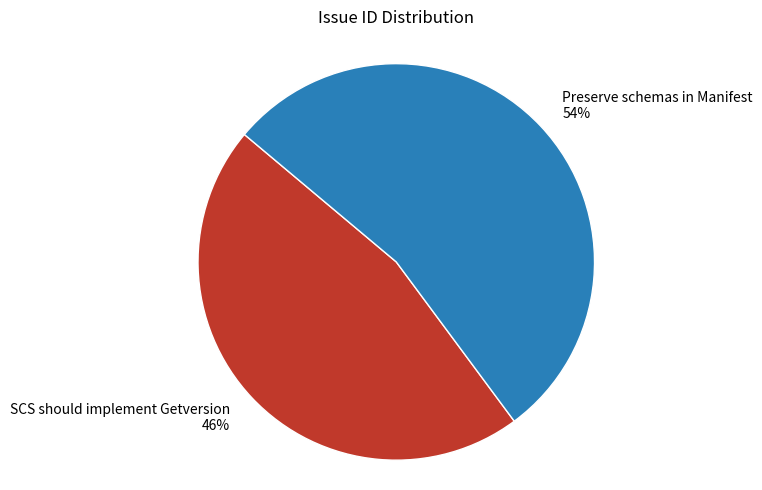

To the nearest percent, what is the average slice percentage?

50%